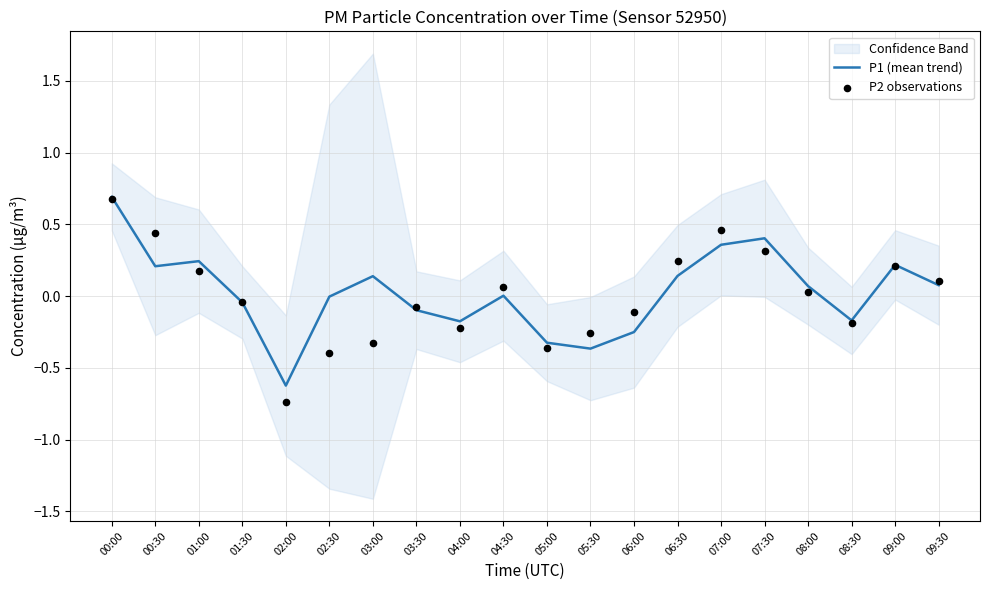

What is the lowest value of the P1 (mean trend) series?

-0.6